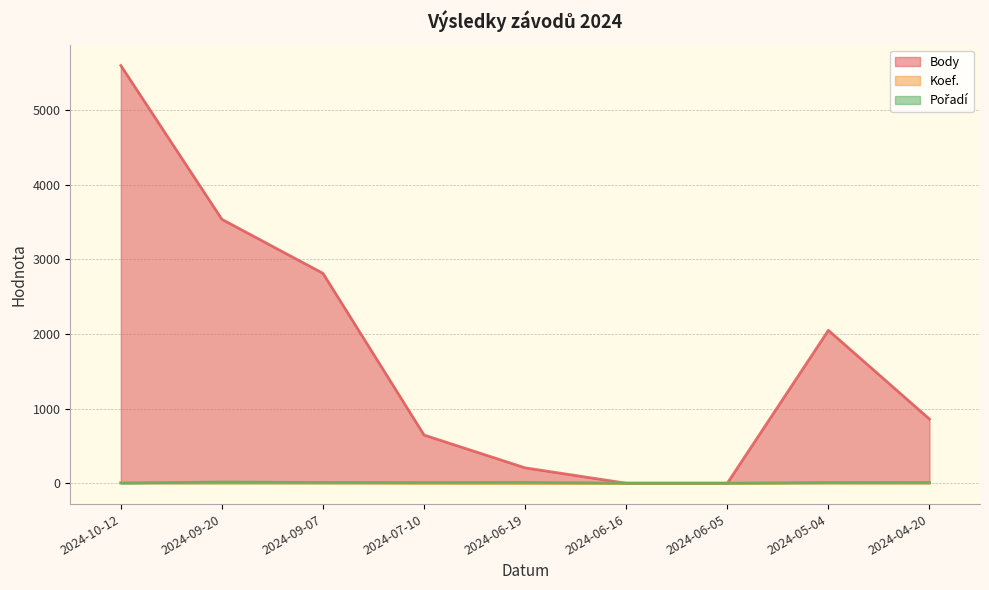

Which series ends up on top after the final intersection of Koef. and Pořadí?

Pořadí